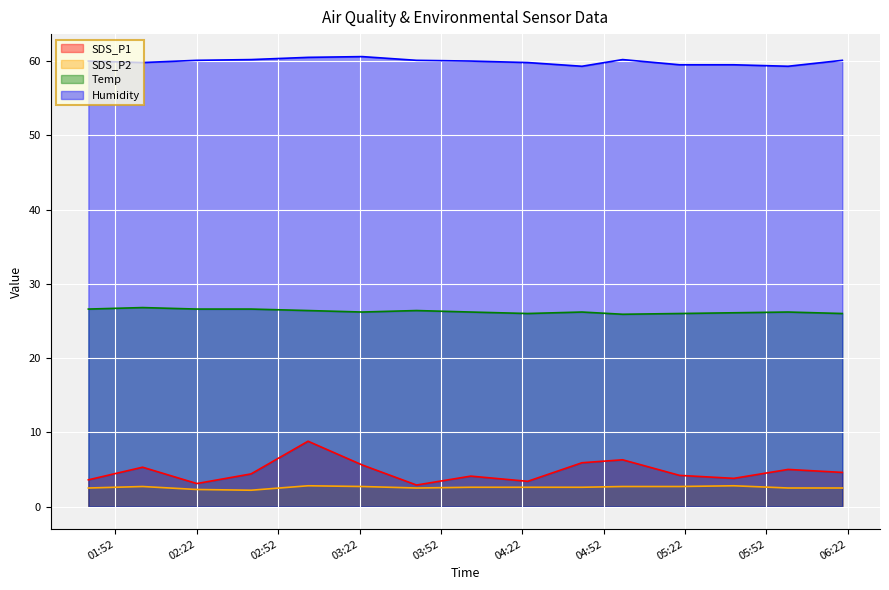

What position from the left is 2023/08/23 03:43?

7